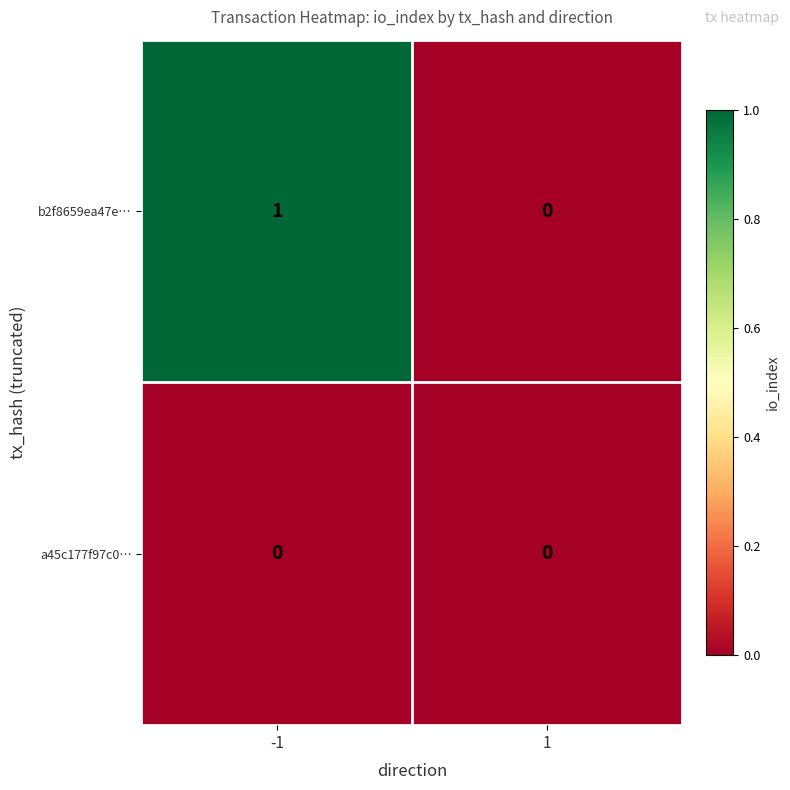

The b2f8659ea47e… series shows -1 at 1. True or false?

False